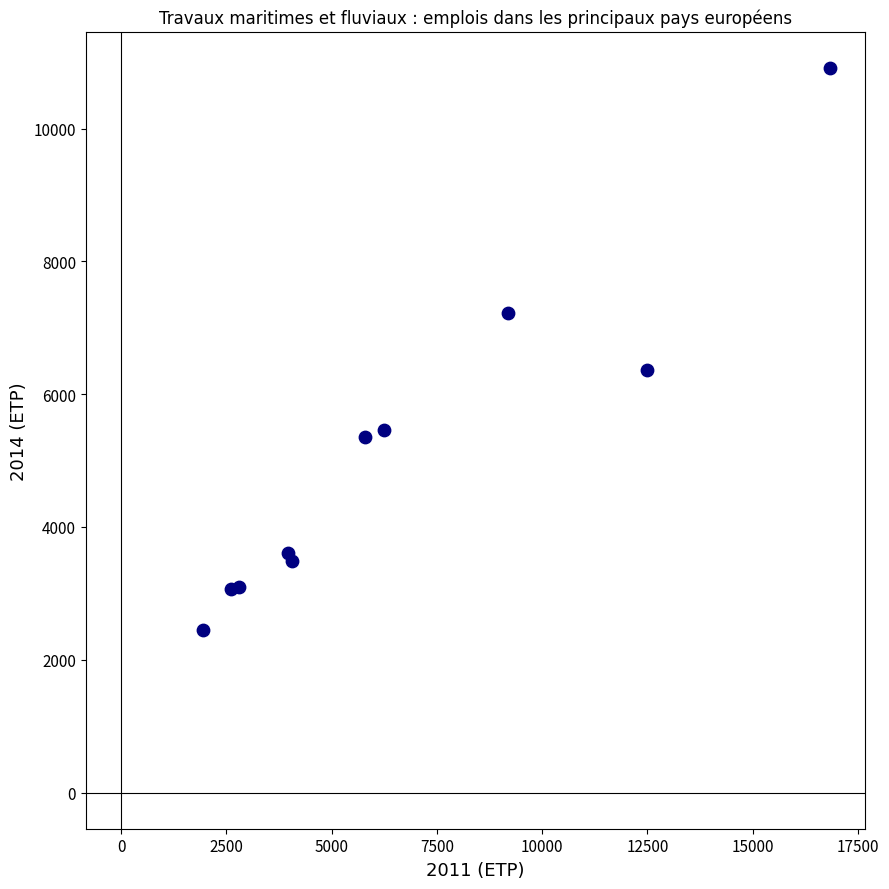

What Y value in the scatter plot is closest to 6679?

6357